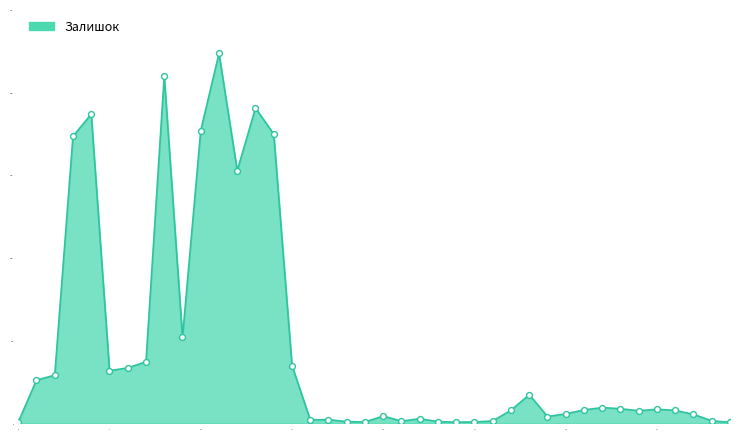

What is the maximum value shown in the chart?

2235